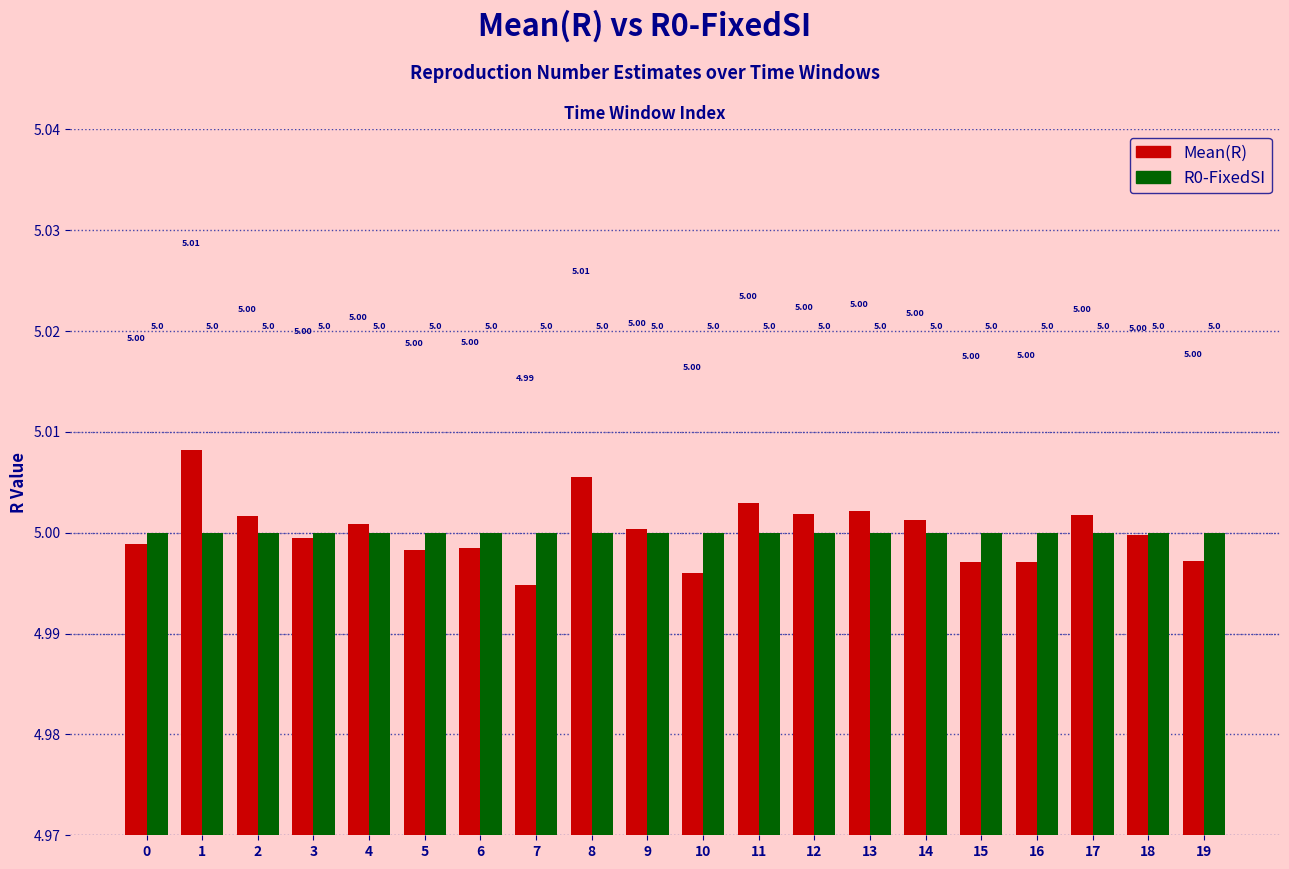

How many data points in Mean(R) are above 5?

10